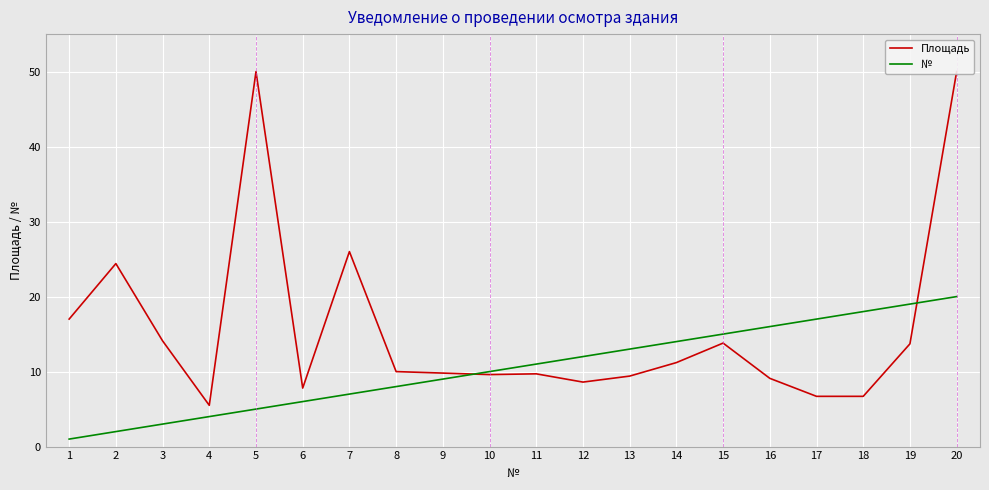

What is the difference between the maximum and minimum values in the № series?

19